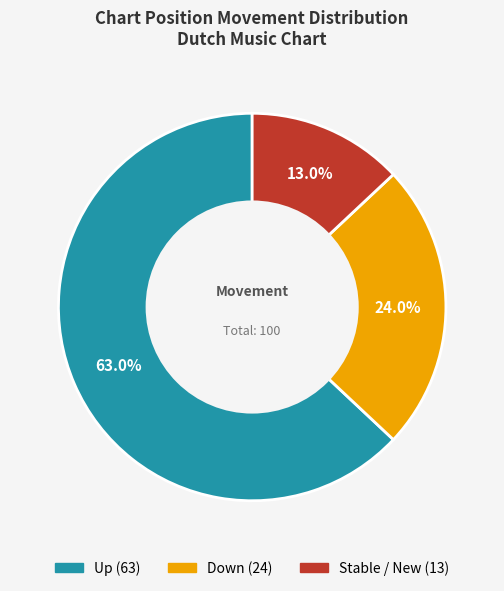

Is there a majority slice in this chart?

Yes